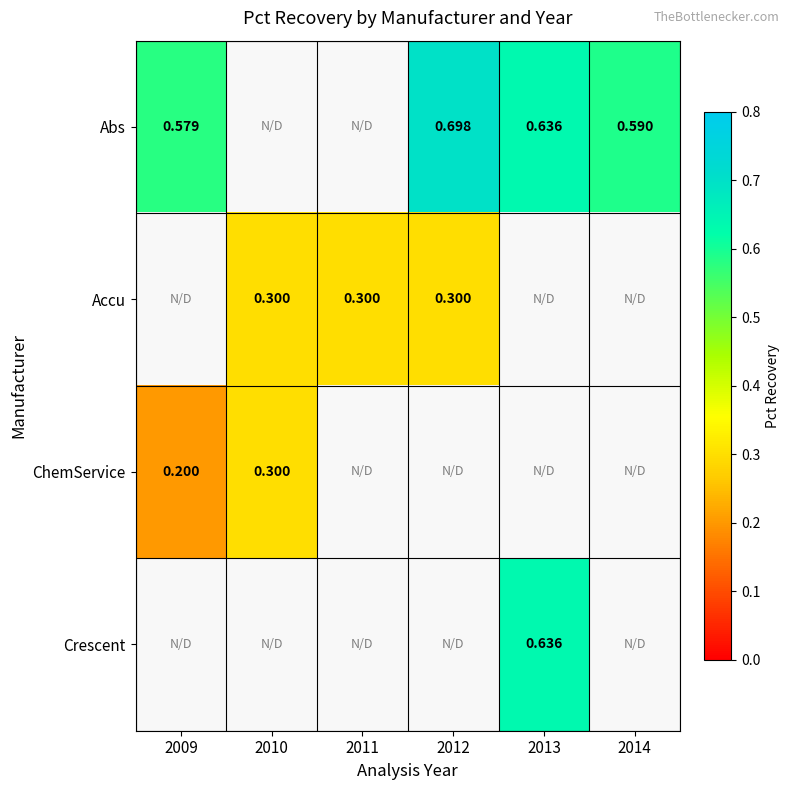

Which has a higher value, 2012 or 2013?

2012